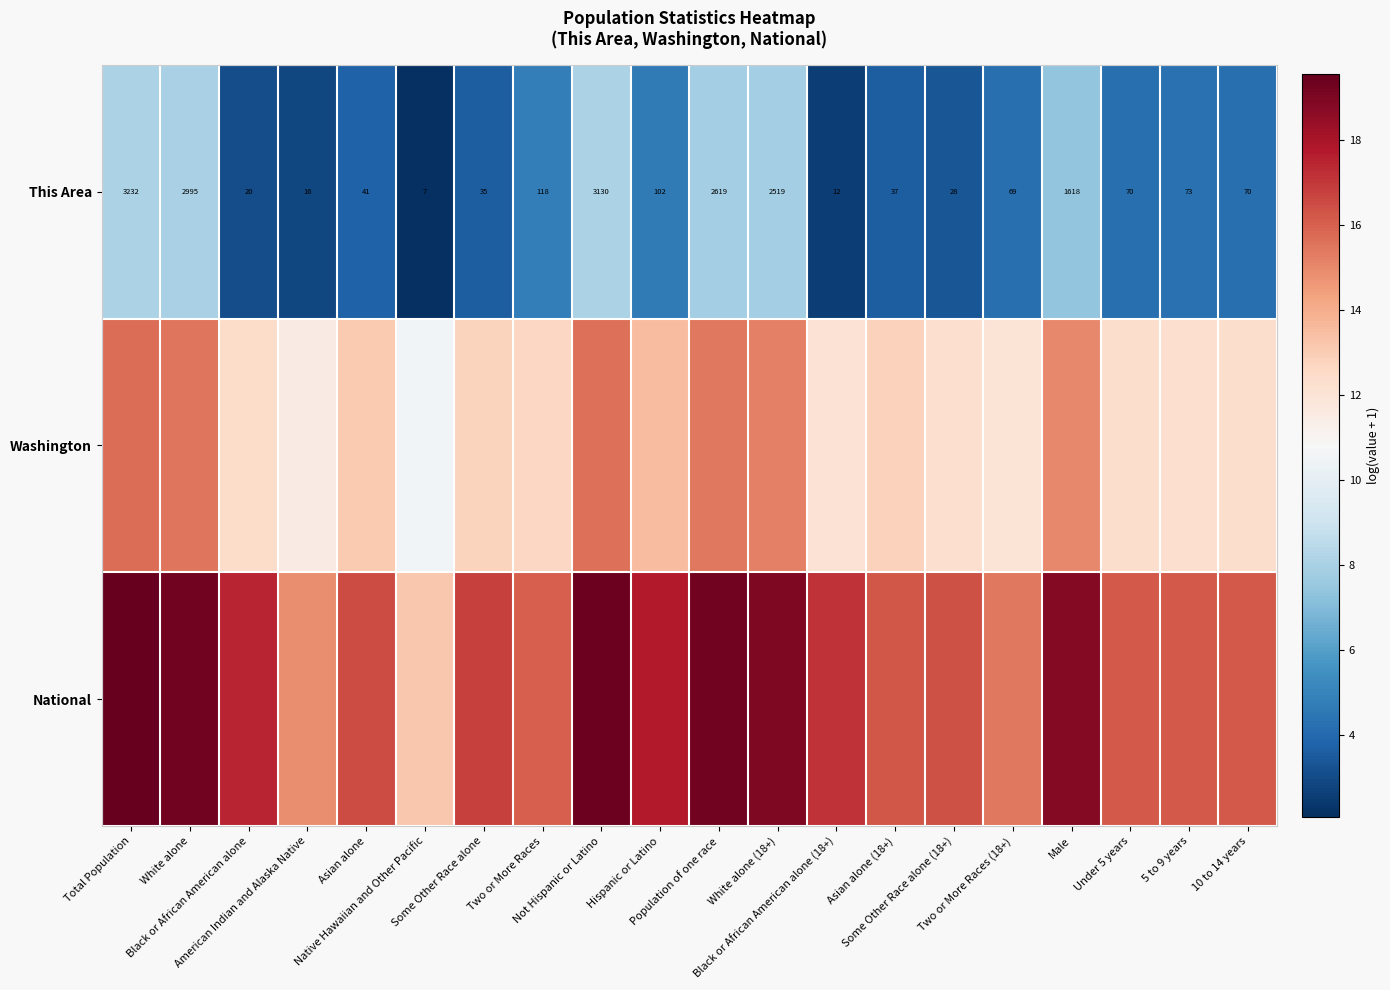

The National series shows 5.5 at Black or African American alone (18+). True or false?

False